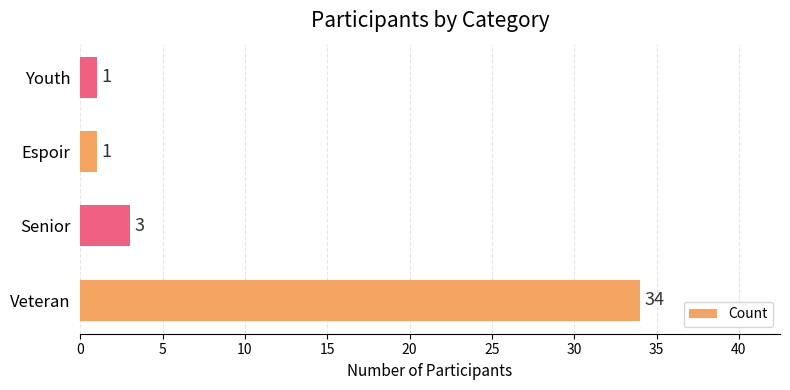

Reading top to bottom, list all the values displayed in this chart.

1	1	3	34